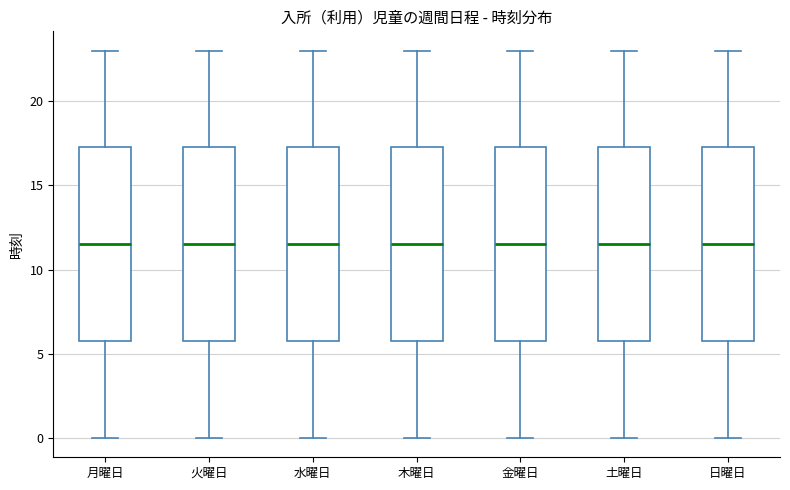

Reading left to right, transcribe this box plot: for each box, give where its median line is, the range the box spans, and where its two whiskers end, as read against the y-axis. The values are not printed on the chart, so give them approximately, as read against the axis.

月曜日: median 11.5, box 6.0 to 17.5, whiskers 0.0 to 23.0
火曜日: median 11.5, box 6.0 to 17.5, whiskers 0.0 to 23.0
水曜日: median 11.5, box 6.0 to 17.5, whiskers 0.0 to 23.0
木曜日: median 11.5, box 6.0 to 17.5, whiskers 0.0 to 23.0
金曜日: median 11.5, box 6.0 to 17.5, whiskers 0.0 to 23.0
土曜日: median 11.5, box 6.0 to 17.5, whiskers 0.0 to 23.0
日曜日: median 11.5, box 6.0 to 17.5, whiskers 0.0 to 23.0